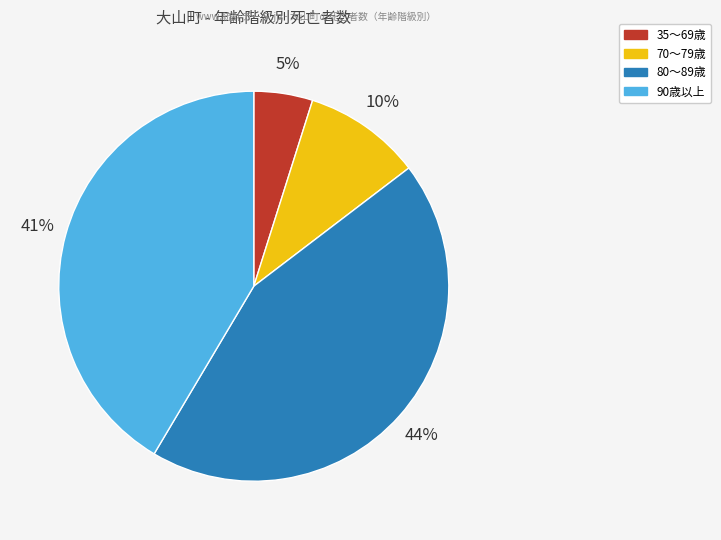

To the nearest percent, what is the difference between the largest and smallest slice percentages?

39%